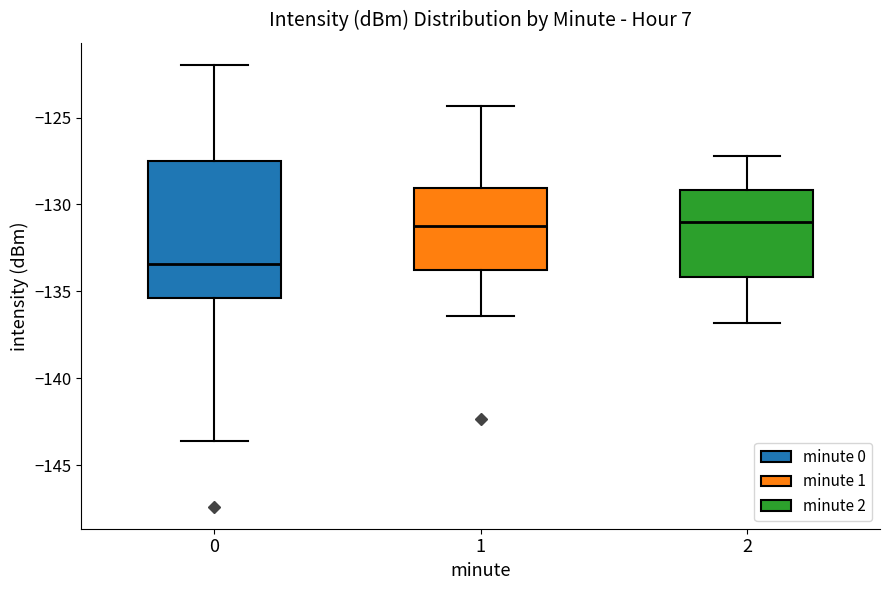

Where is the lower edge of the box at x = 0 on the y-axis? The values are not printed on the chart, so give them approximately, as read against the axis.

-135.5